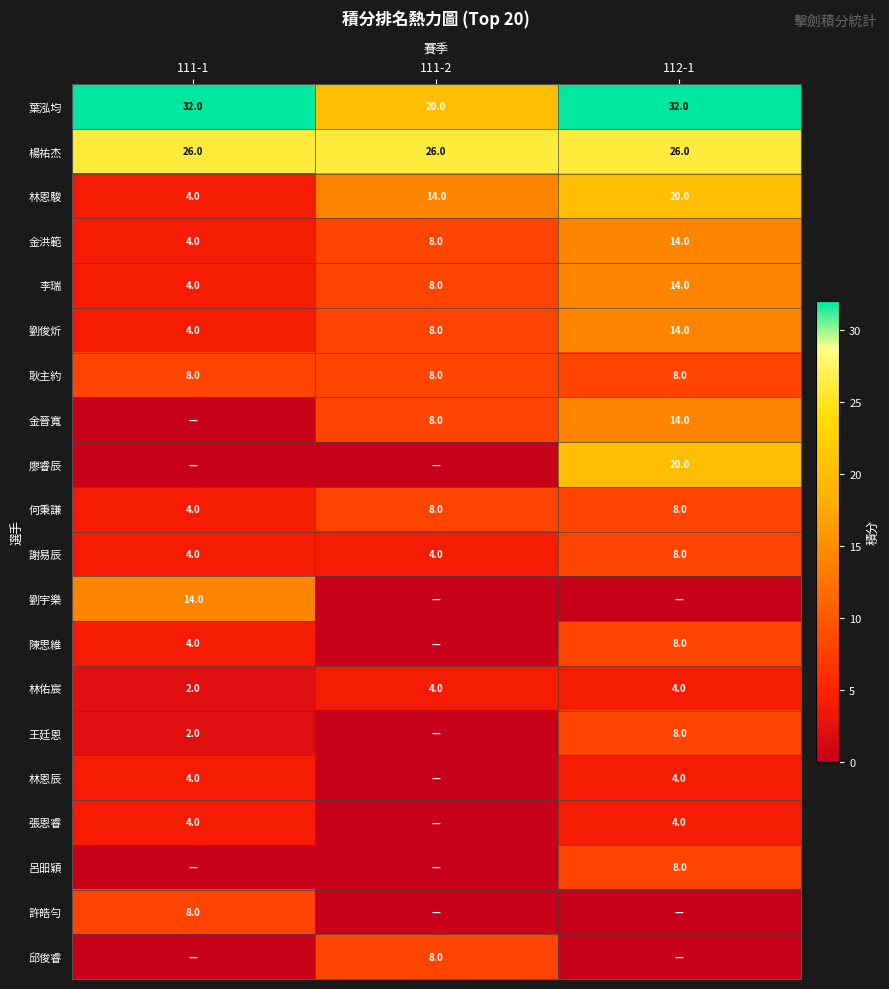

What is the difference between the maximum and minimum values in the 林恩駿 series?

16